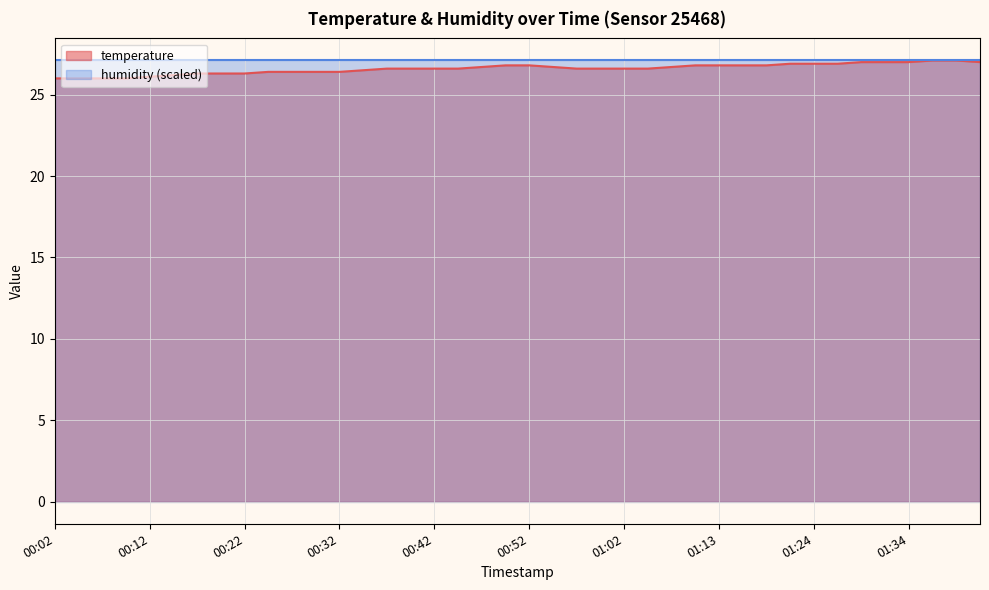

What is the change in value from 01:05 to 01:18?

+0.2